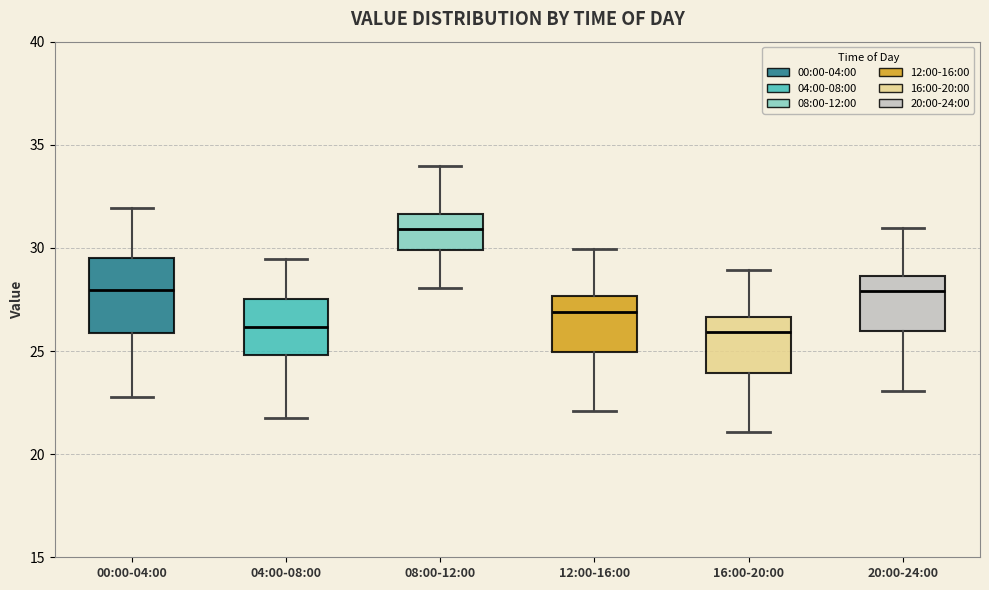

Which box is the tallest, from its lower edge to its upper edge?

00:00-04:00